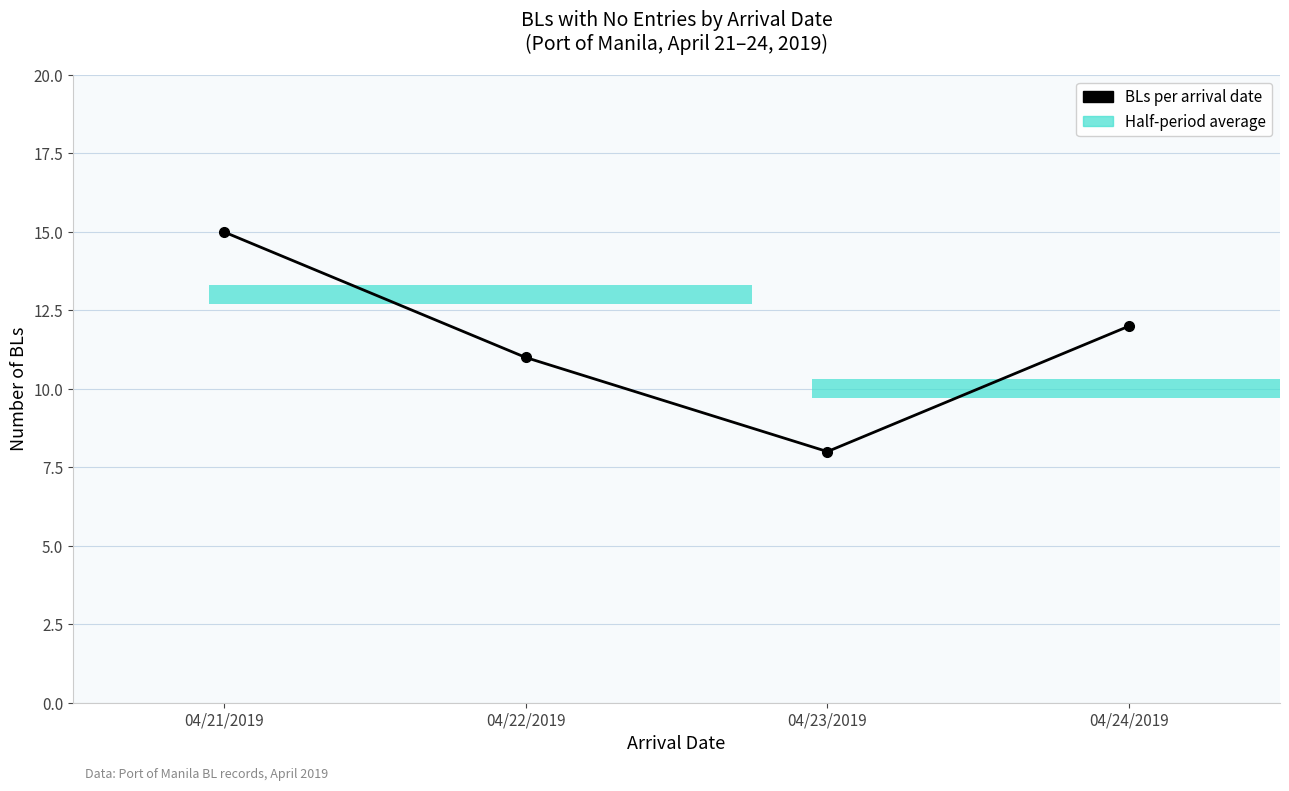

What is the ratio of the value at 04/21/2019 to the value at 04/24/2019?

1.2